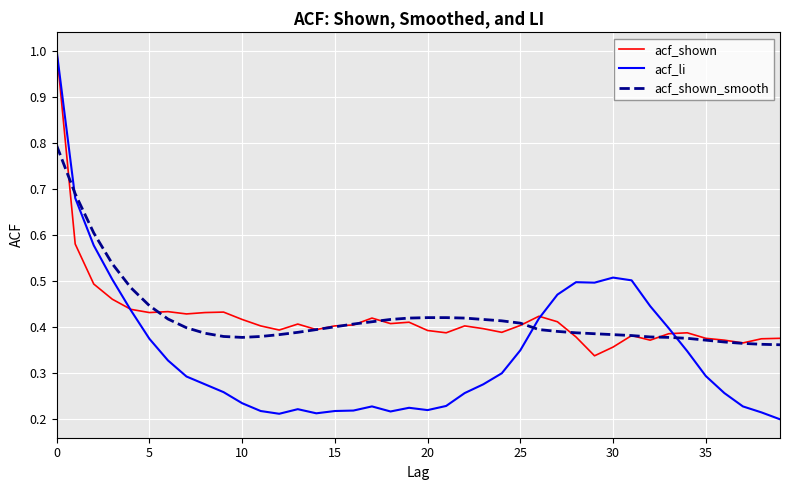

Which series has the widest spread of values?

acf_li